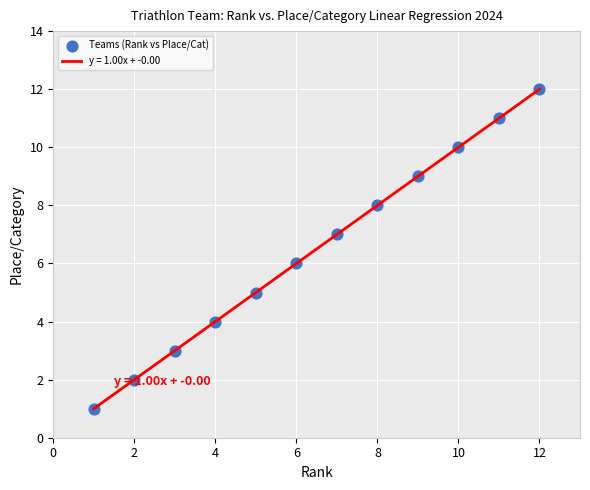

What is the greatest value displayed?

12.0